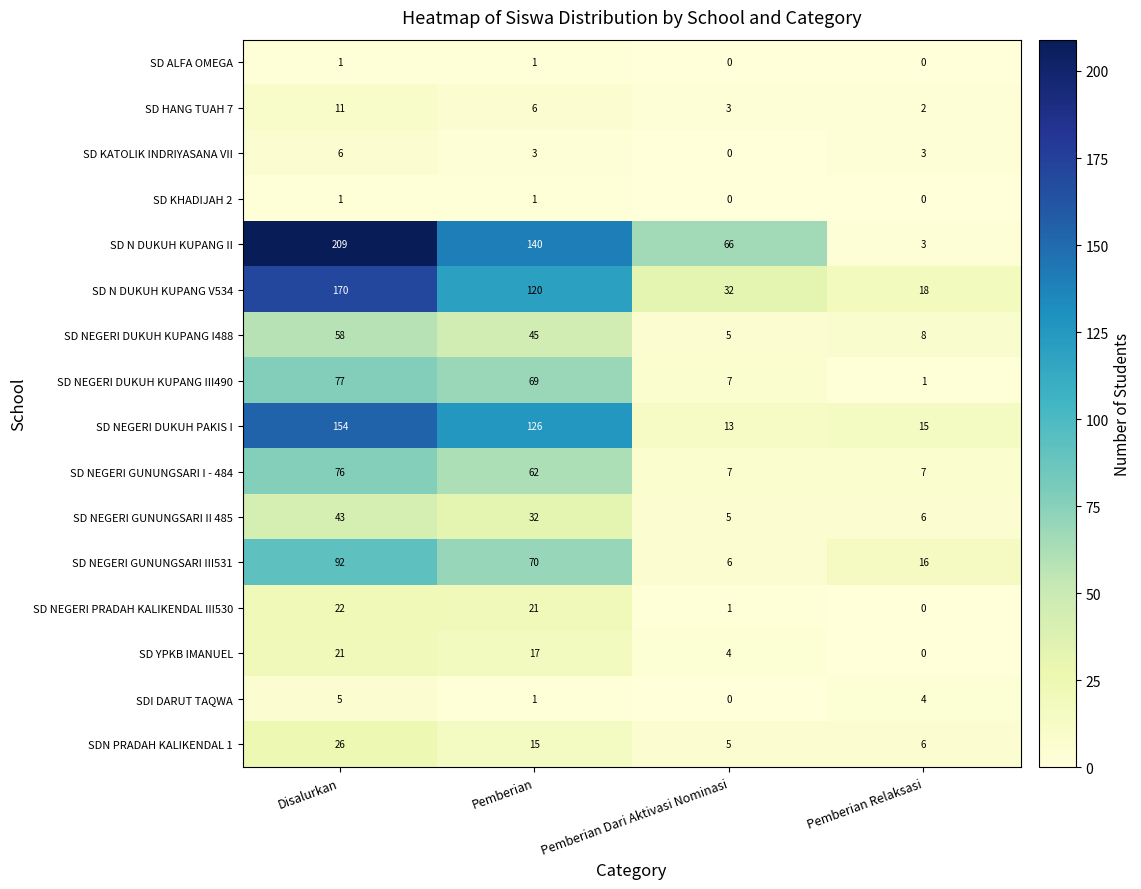

What is the difference between the highest and lowest values at Pemberian Dari Aktivasi Nominasi?

66